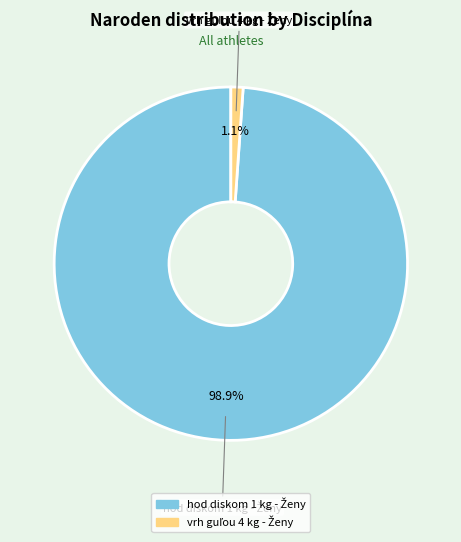

Is there a majority slice in this chart?

Yes